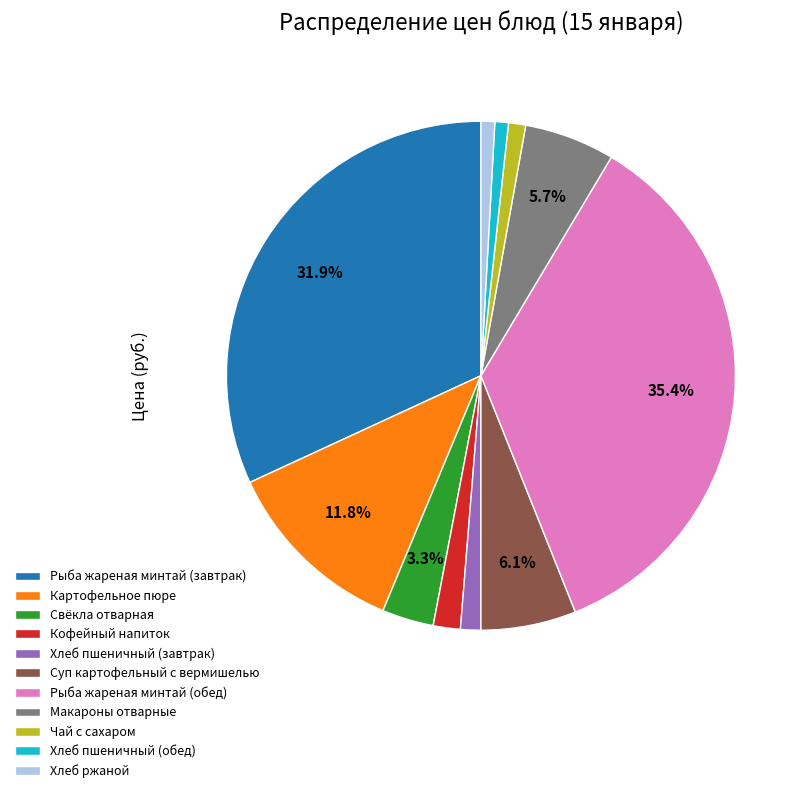

What percentage is the Свёкла отварная slice, to the nearest percent?

3%